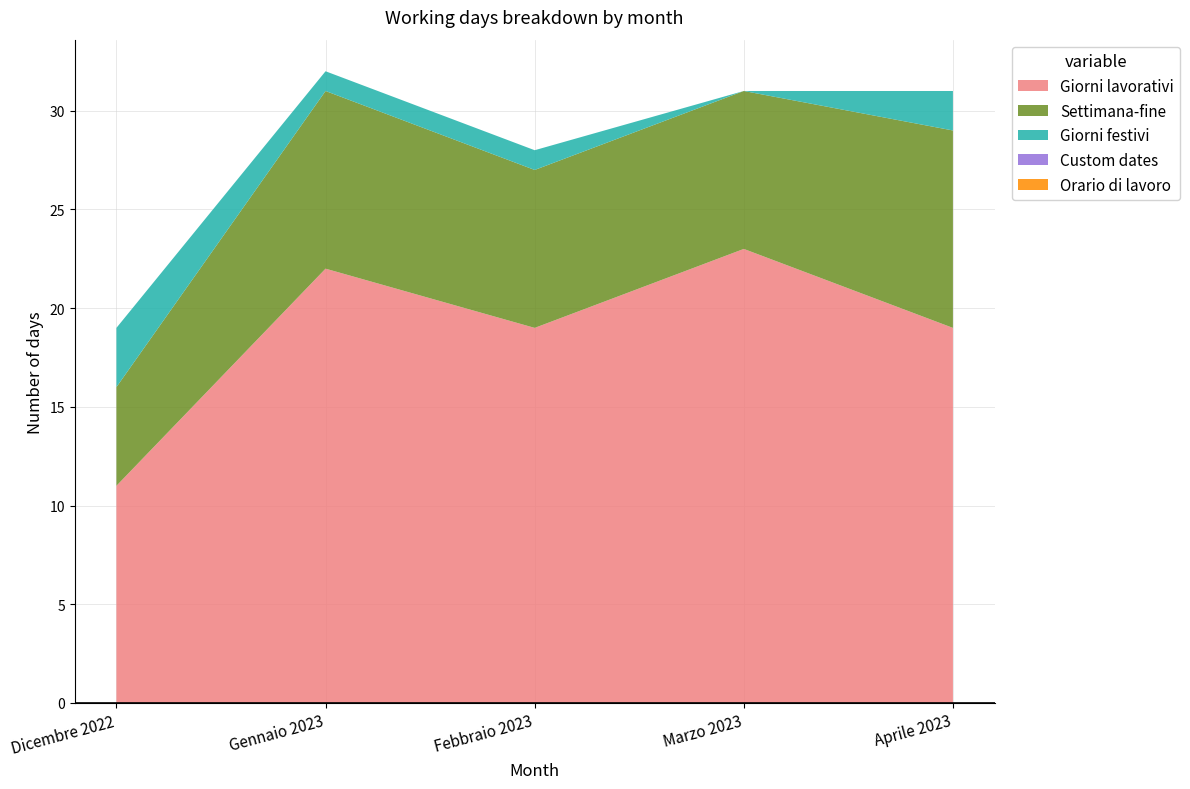

Reading left to right, transcribe all the data shown in this chart.

Giorni lavorativi: Dicembre 2022=11	Gennaio 2023=22	Febbraio 2023=19	Marzo 2023=23	Aprile 2023=19
Settimana-fine: Dicembre 2022=5	Gennaio 2023=9	Febbraio 2023=8	Marzo 2023=8	Aprile 2023=10
Giorni festivi: Dicembre 2022=3	Gennaio 2023=1	Febbraio 2023=1	Marzo 2023=0	Aprile 2023=2
Custom dates: Dicembre 2022=0	Gennaio 2023=0	Febbraio 2023=0	Marzo 2023=0	Aprile 2023=0
Orario di lavoro: Dicembre 2022=0	Gennaio 2023=0	Febbraio 2023=0	Marzo 2023=0	Aprile 2023=0